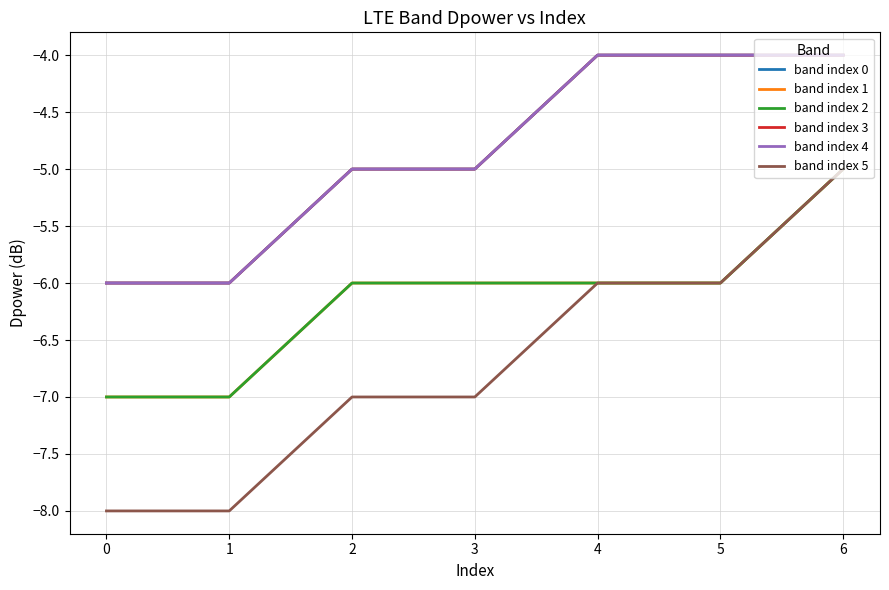

Does the chart display data point markers on the line(s)?

No